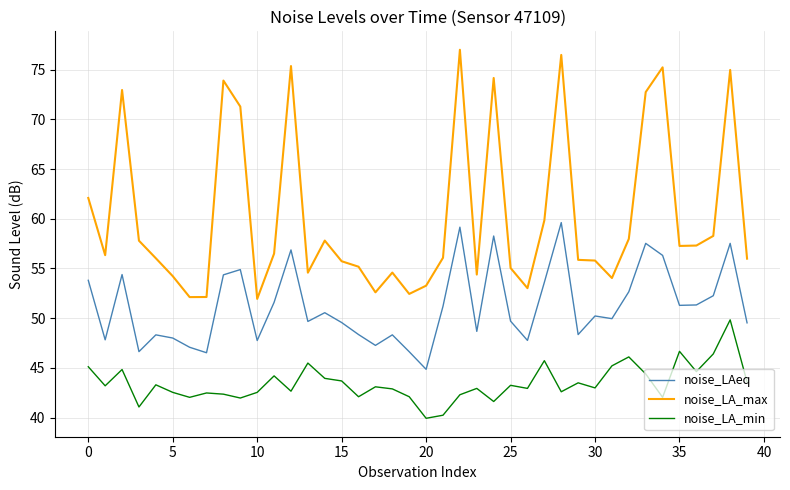

Which series has the widest spread of values?

noise_LA_max